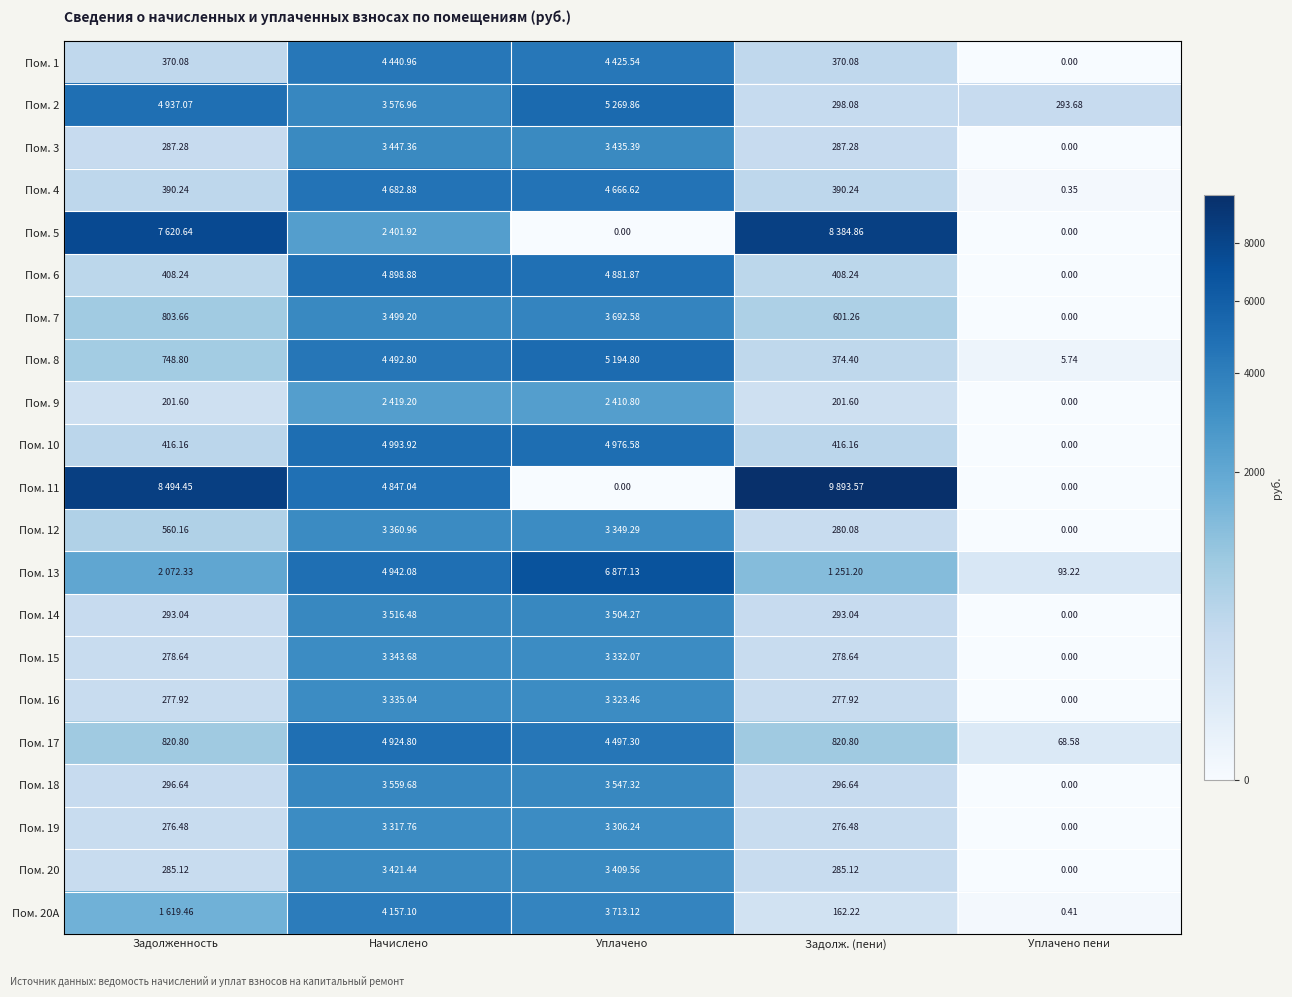

Is the value of Пом. 9 at Задолж. (пени) greater than the value of Пом. 17 at Задолж. (пени)?

No